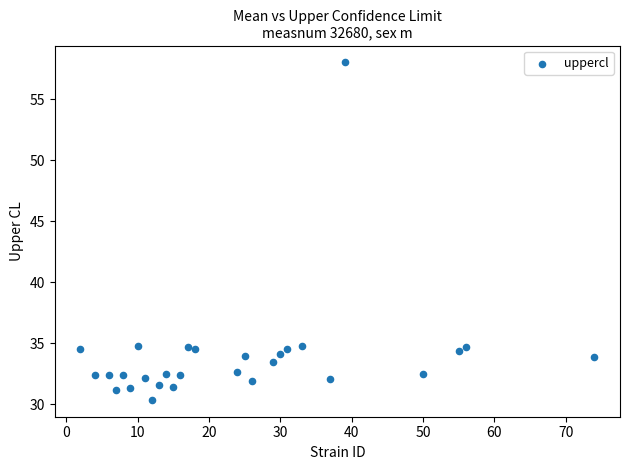

What is the range of Y values (max minus min)?

27.7